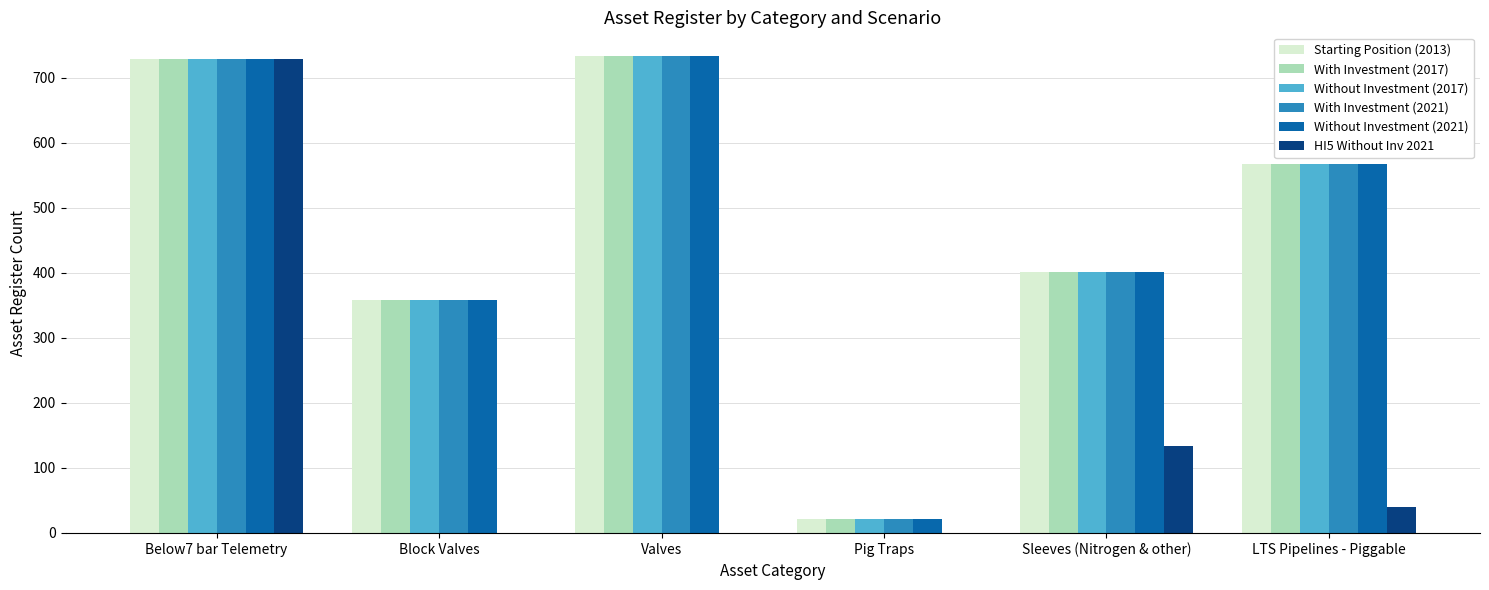

What is the greatest value displayed?

733.0